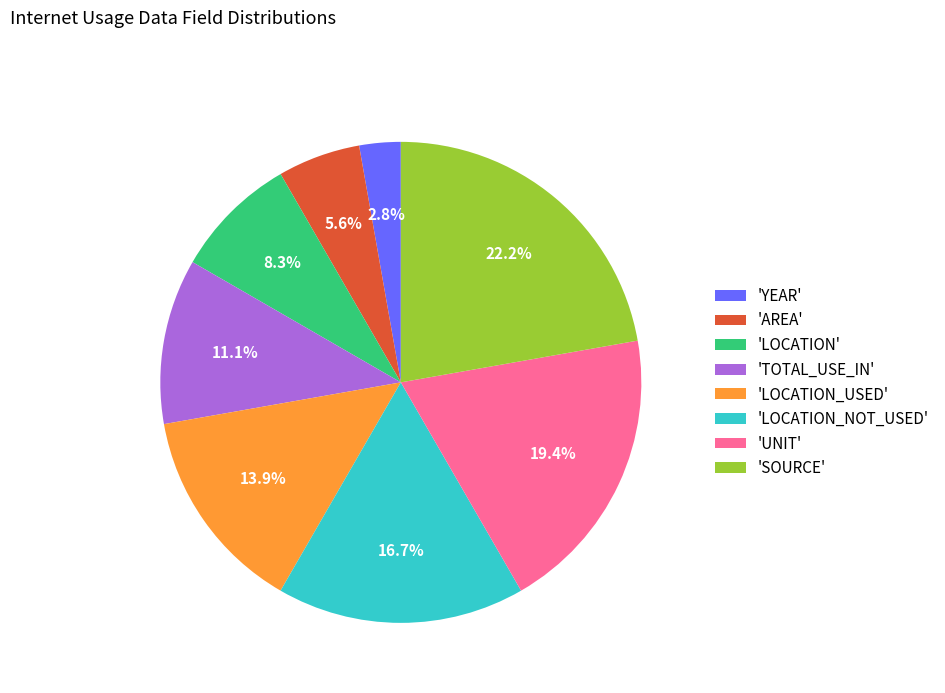

What percentage is NOT represented by 'TOTAL_USE_IN'?

88.9%